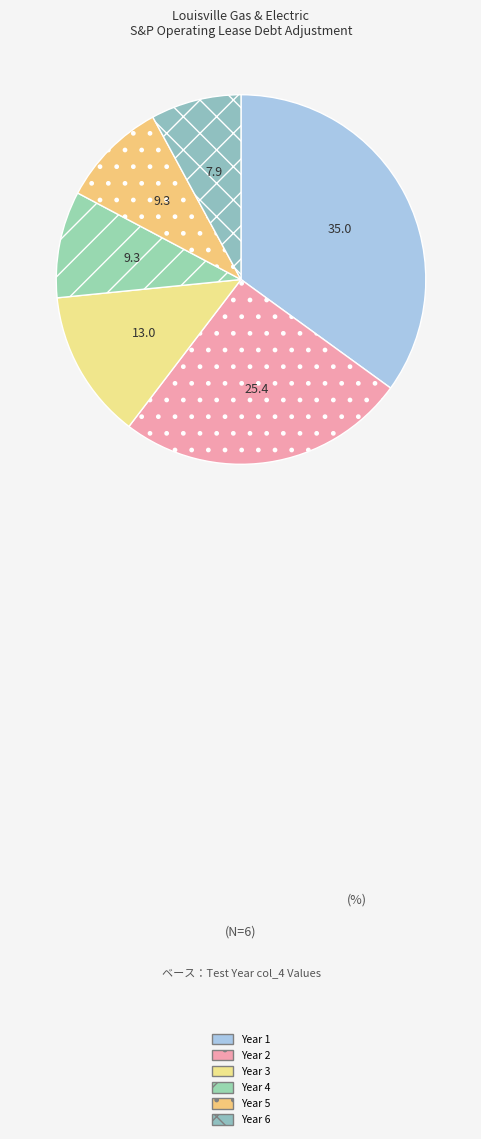

How many slices are in this pie chart?

6